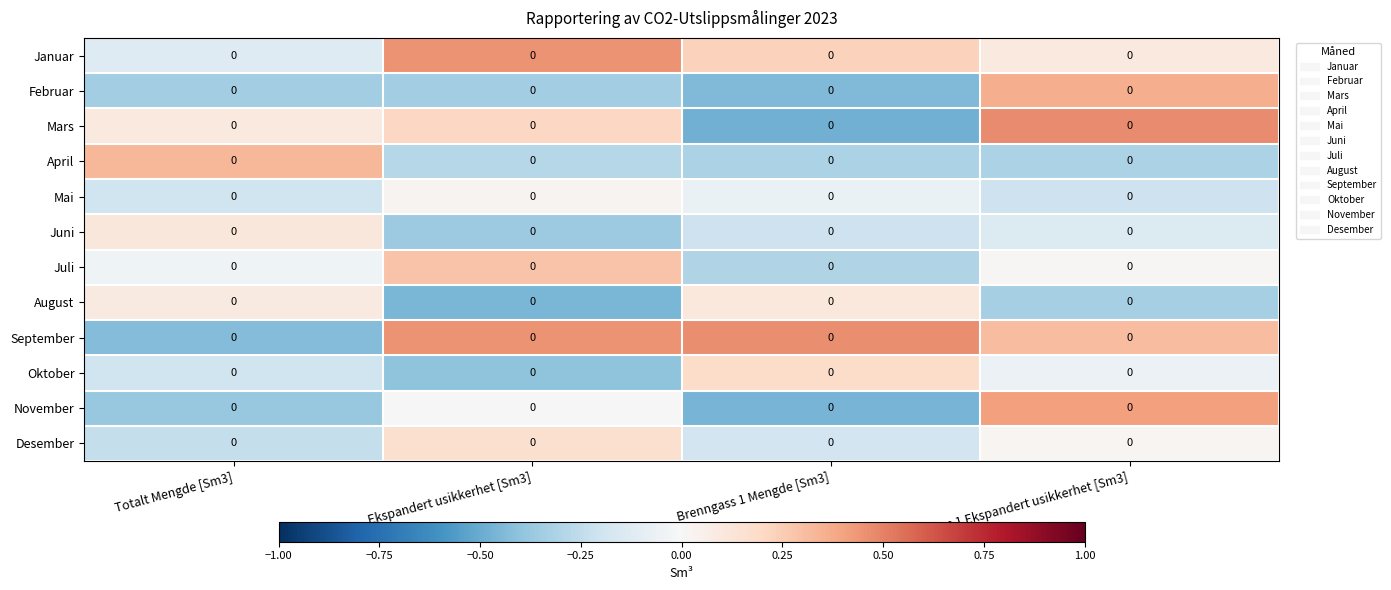

List the series in order of their peak value, lowest first.

Mai, August, Juni, Desember, Oktober, Juli, April, Februar, November, Januar, September, Mars